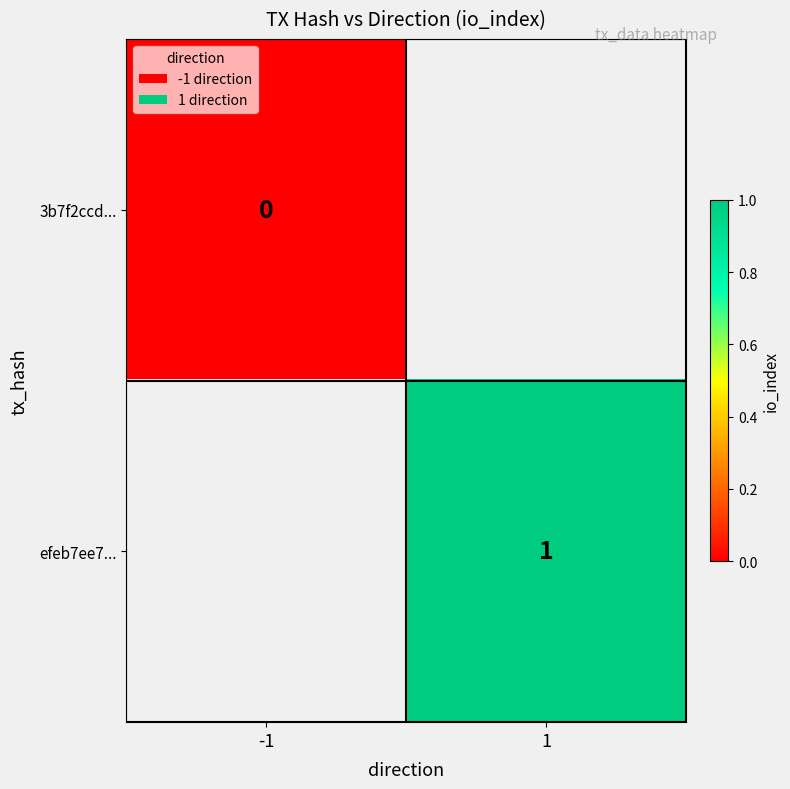

The value of efeb7ee7... at 1 is 1. True or false?

True